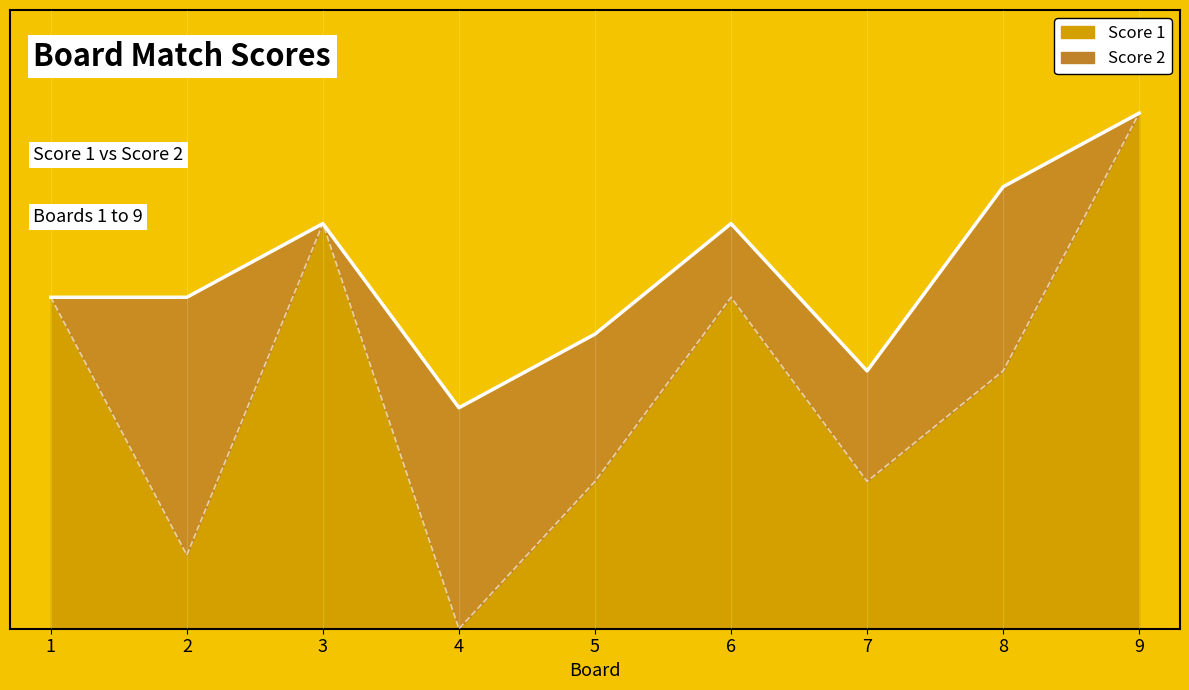

Reading left to right, extract all data points from this chart.

1=9	2=2	3=11	4=0	5=4	6=9	7=4	8=7	9=14